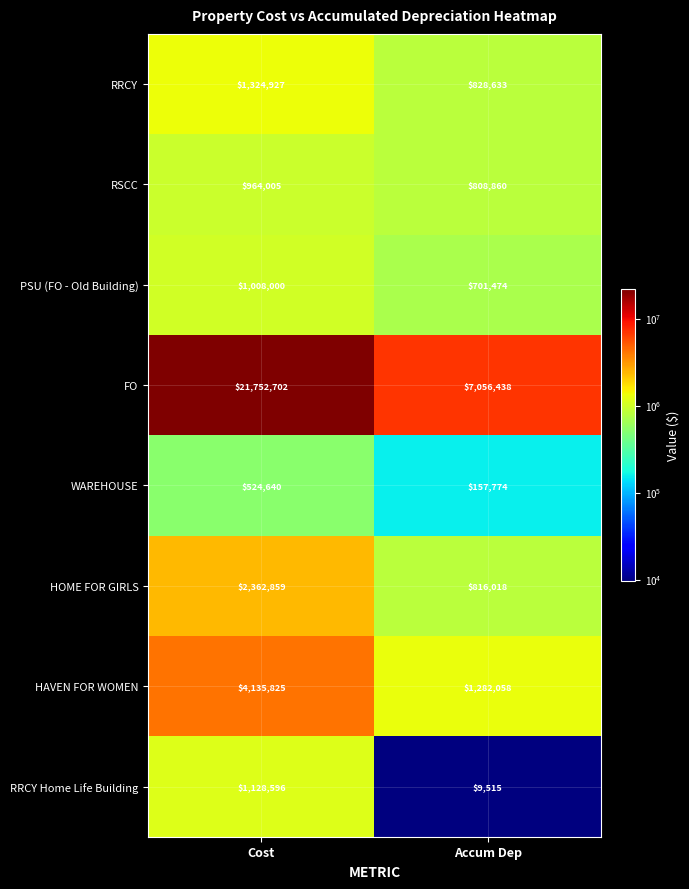

How many distinct data groups are displayed?

8